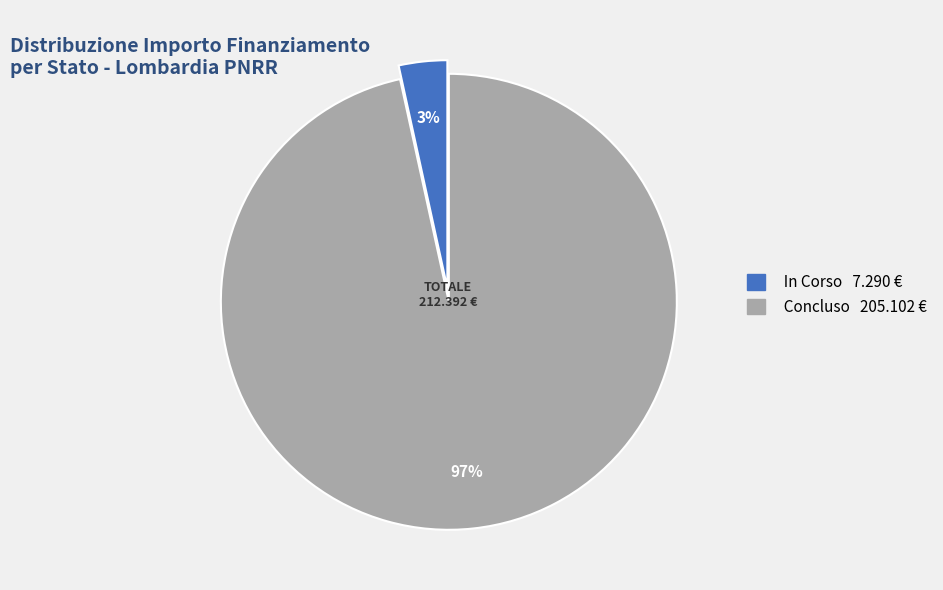

The In Corso slice represents 13% of the pie. True or false?

False